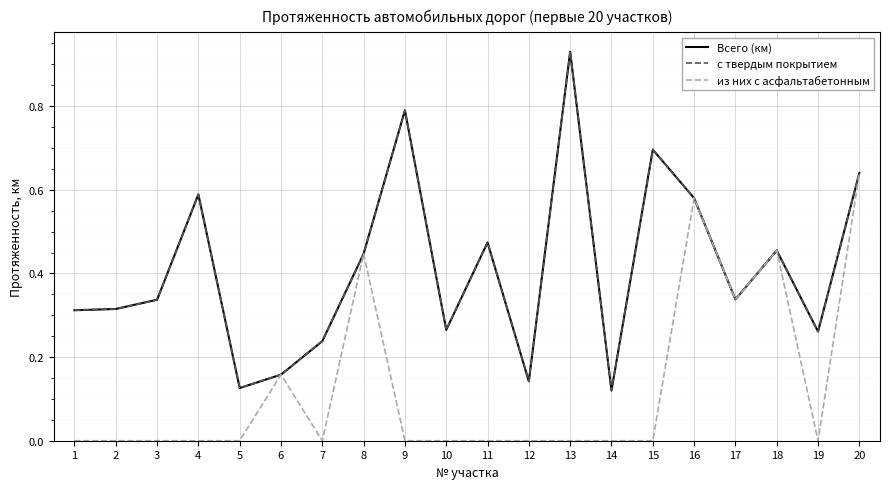

True or false: Всего (км) has more than 1 interior local peaks.

True